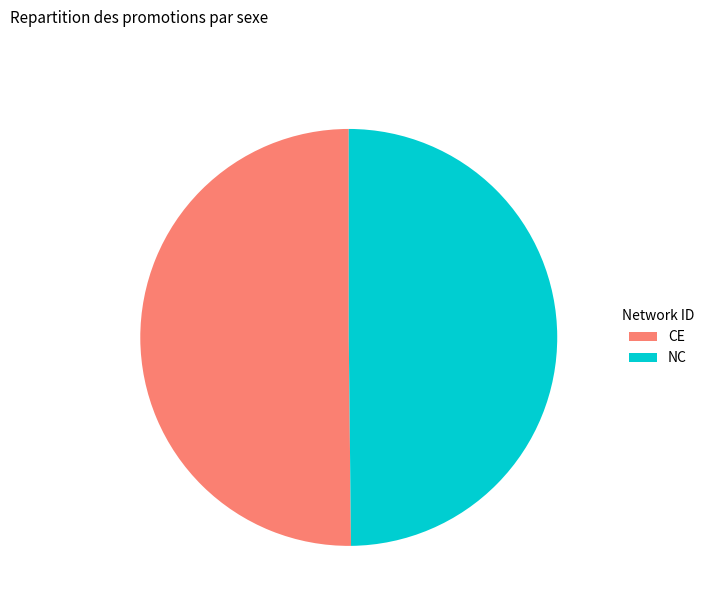

Approximately how many times larger is the value at NC compared to CE?

1.0